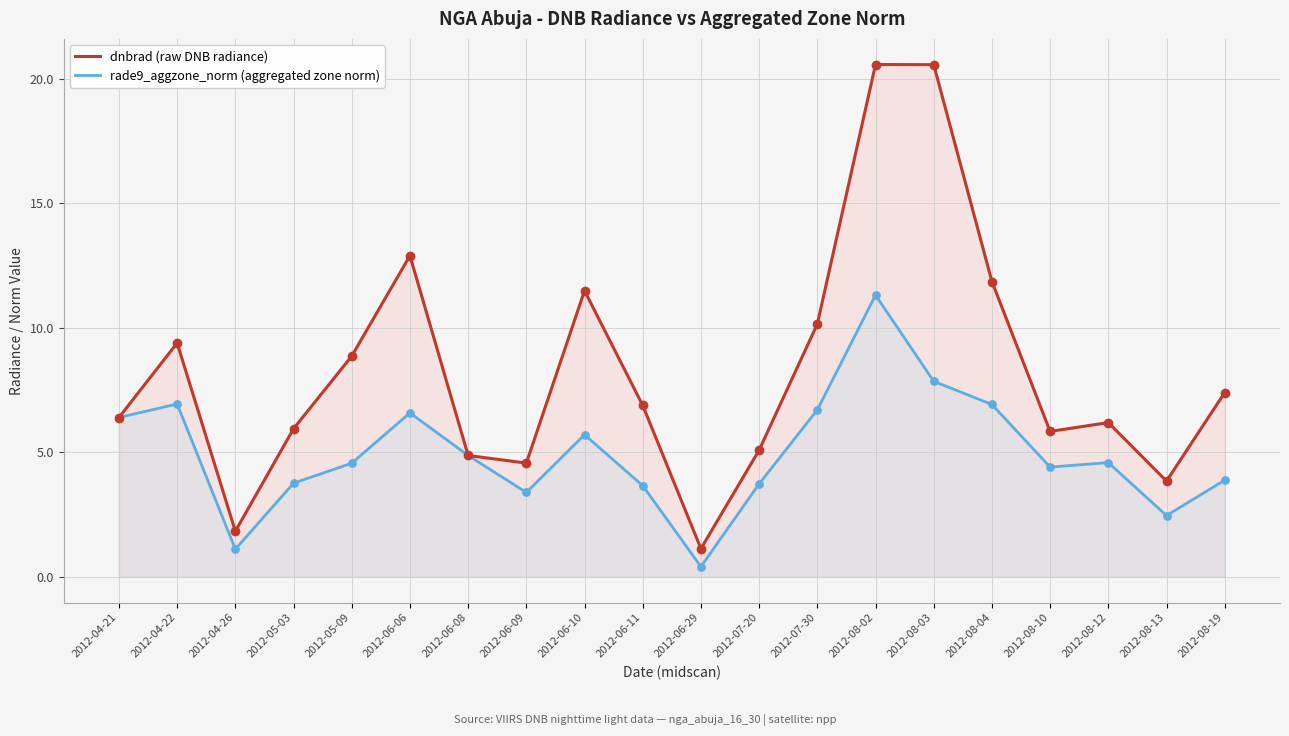

Which series has the widest spread of Y values?

dnbrad (raw DNB radiance)